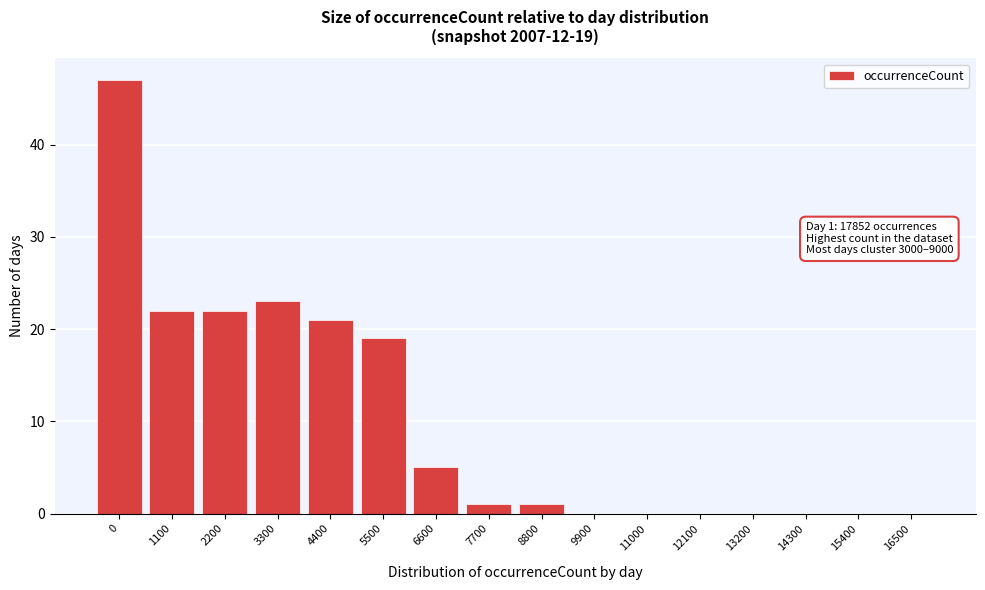

Reading left to right, extract all data points from this chart.

0=47	1100=22	2200=22	3300=23	4400=21	5500=19	6600=5	7700=1	8800=1	9900=0	11000=0	12100=0	13200=0	14300=0	15400=0	16500=0